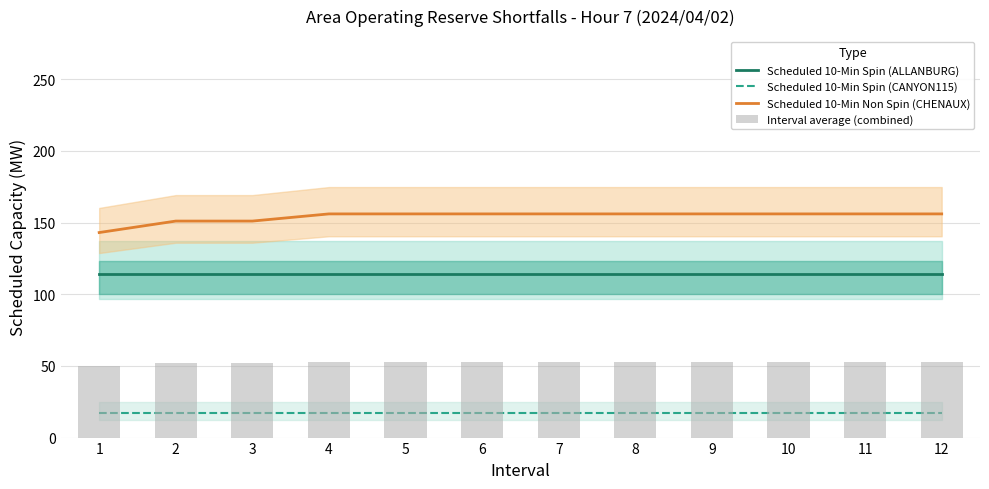

Reading left to right, transcribe all the data shown in this chart.

Scheduled 10-Min Spin (ALLANBURG): 114.0	114.0	114.0	114.0	114.0	114.0	114.0	114.0	114.0	114.0	114.0	114.0
Scheduled 10-Min Spin (CANYON115): 17.0	17.0	17.0	17.0	17.0	17.0	17.0	17.0	17.0	17.0	17.0	17.0
Scheduled 10-Min Non Spin (CHENAUX): 143.0	151.0	151.0	156.0	156.0	156.0	156.0	156.0	156.0	156.0	156.0	156.0
Interval average (combined): 50.2	51.7	51.7	52.6	52.6	52.6	52.6	52.6	52.6	52.6	52.6	52.6